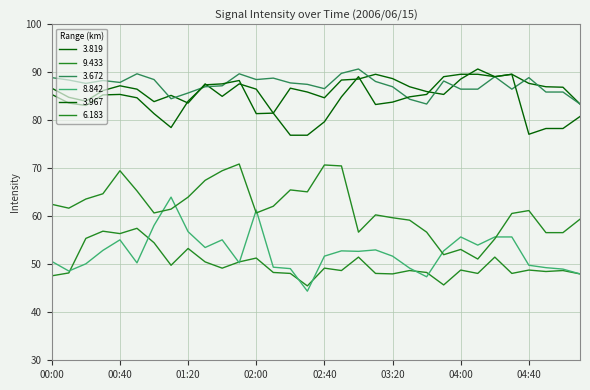

True or false: 3.819 and 8.842 cross at least once.

False